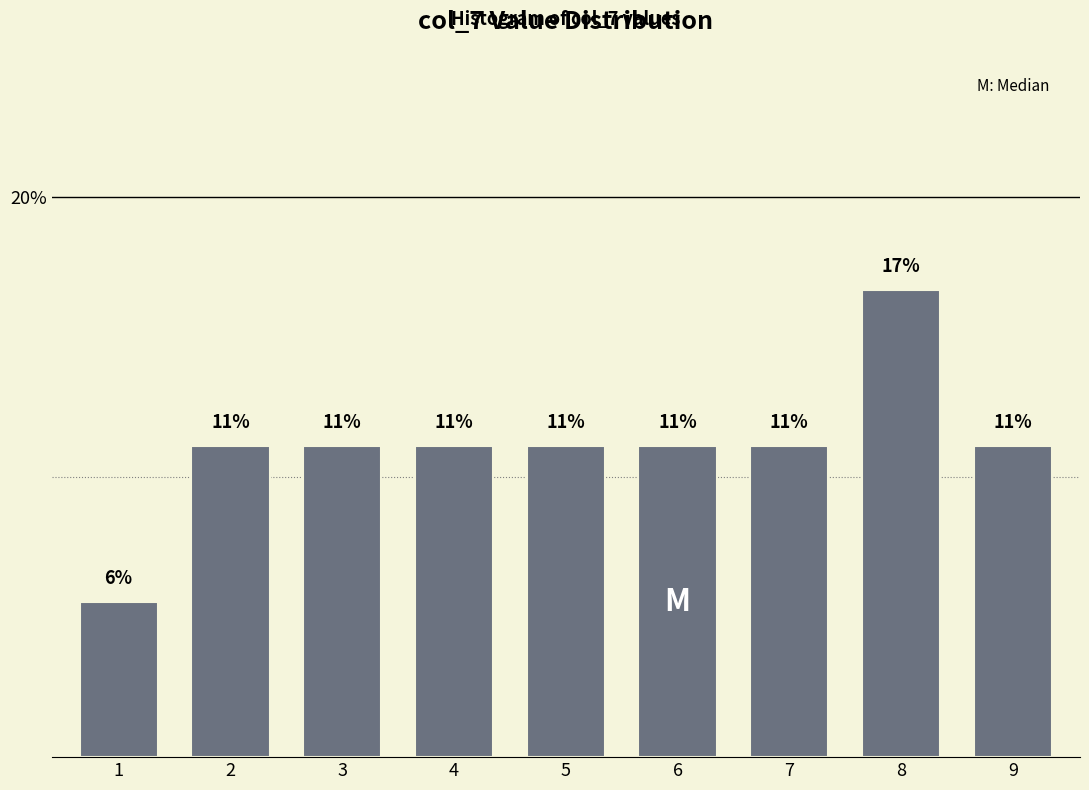

How many bars are there in total?

9